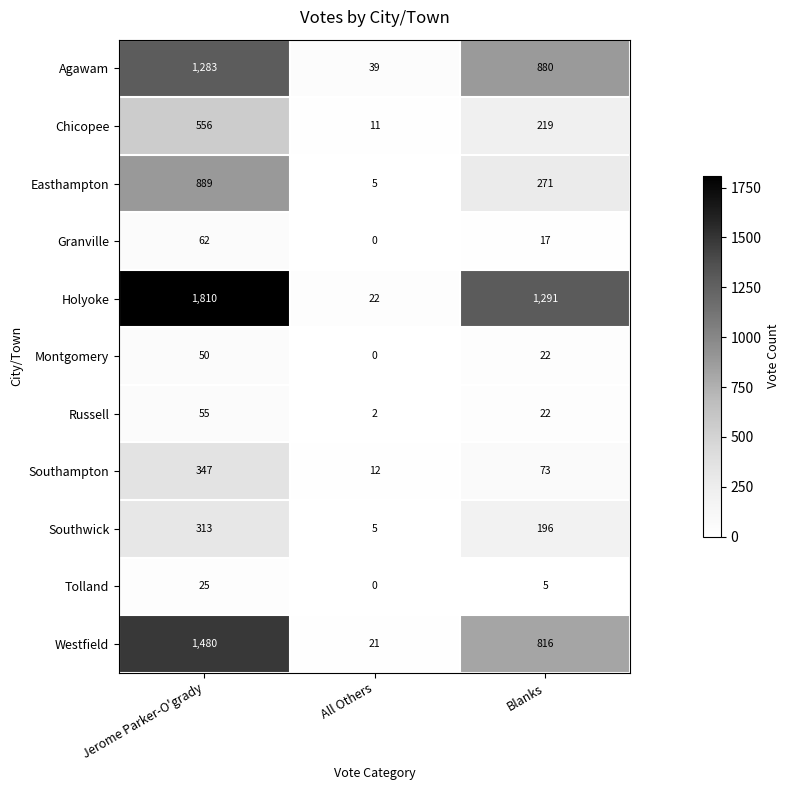

Is it true that Tolland equals 2 at Blanks?

False